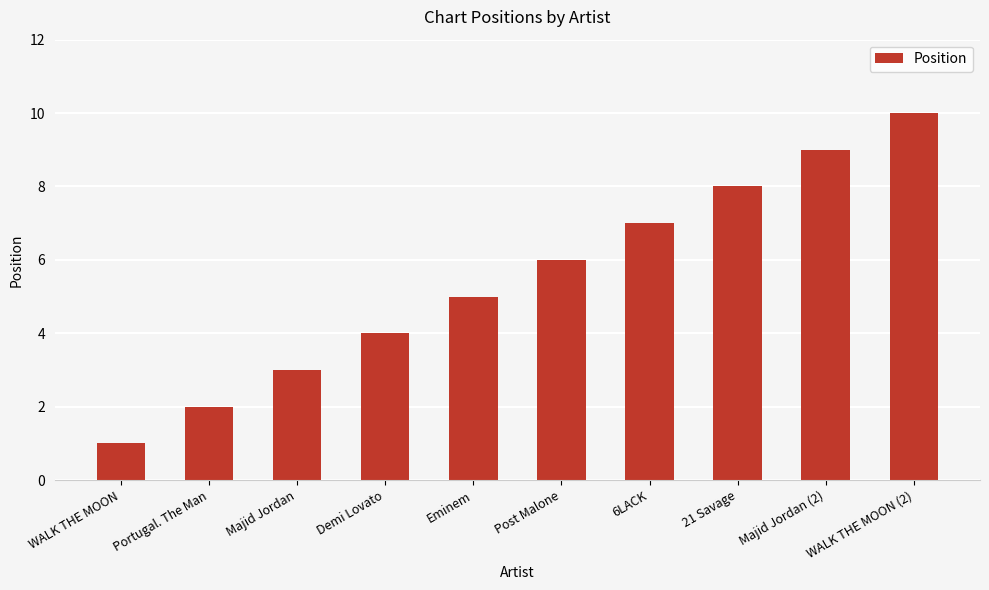

What is the approximate value at 21 Savage?

8